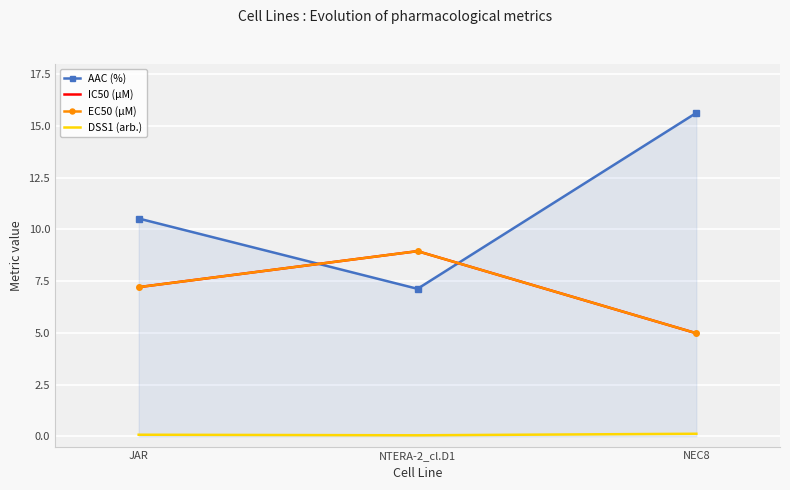

What is the value of the AAC (%) point at the 2nd from the left?

7.1